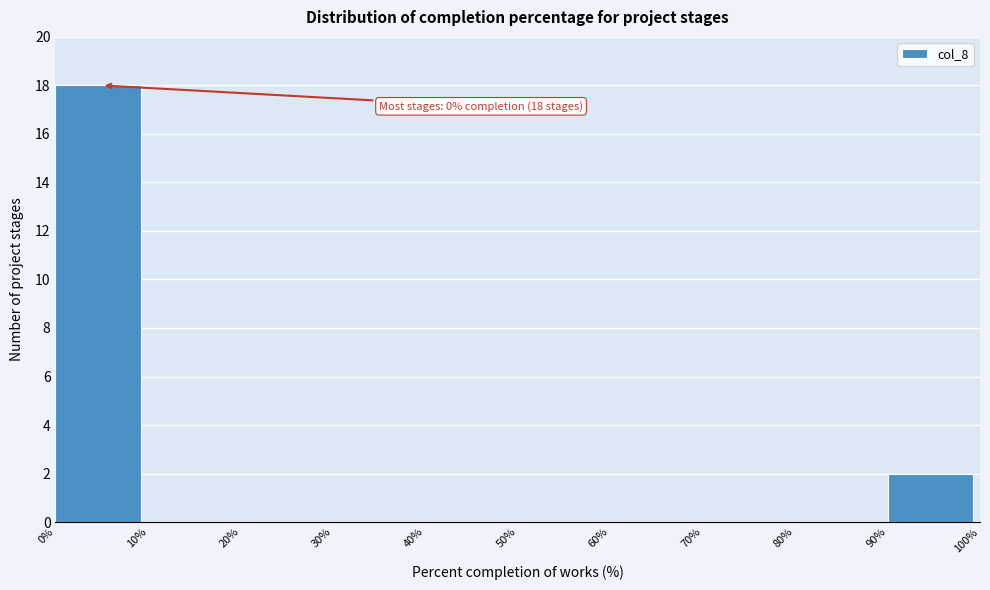

Which range on the x-axis has the tallest bar?

0% to 10%